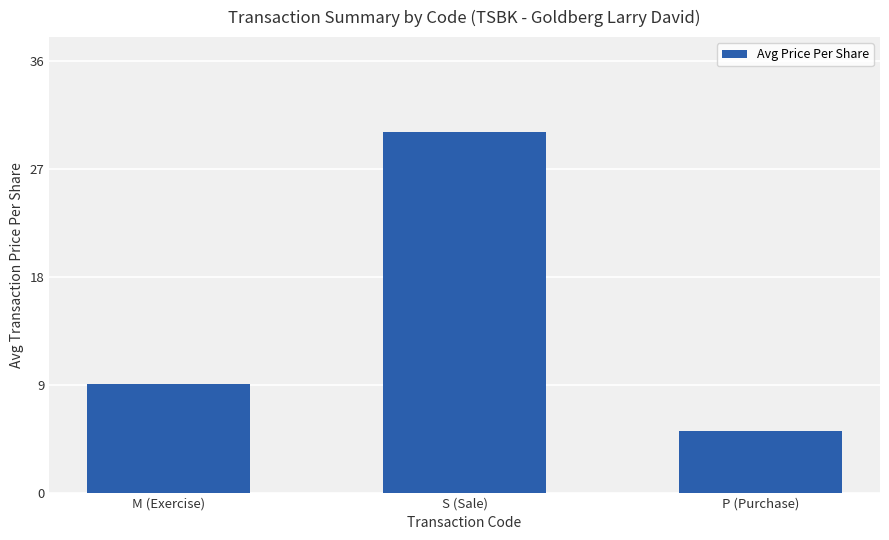

Approximately how many times larger is the value at S (Sale) compared to M (Exercise)?

3.3